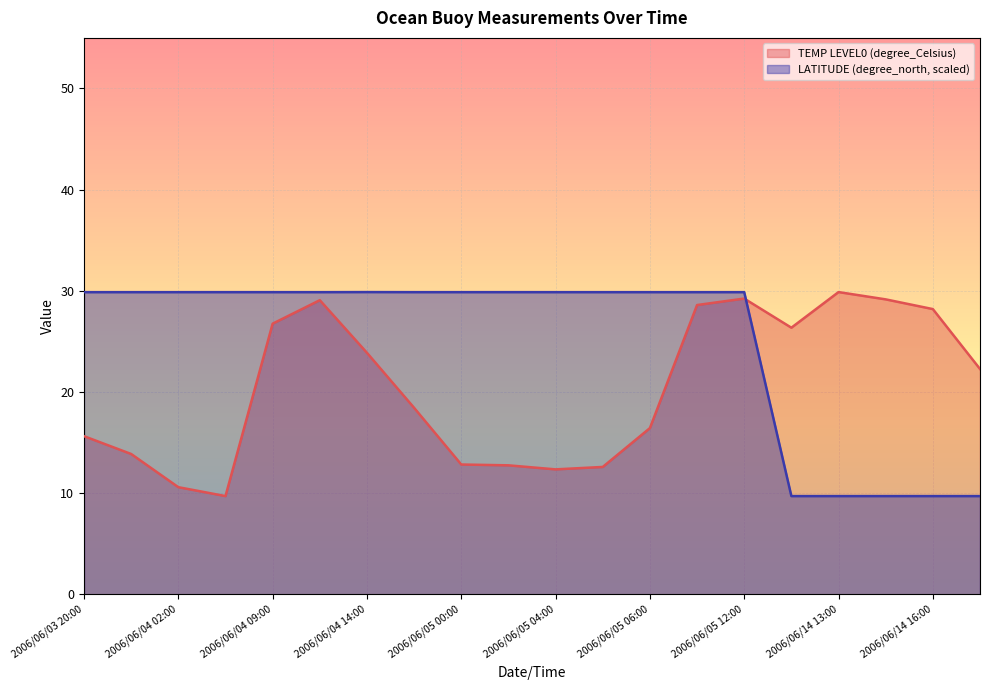

Read the TEMP LEVEL0 (degree_Celsius) value at 2006/06/05 12:00.

29.2